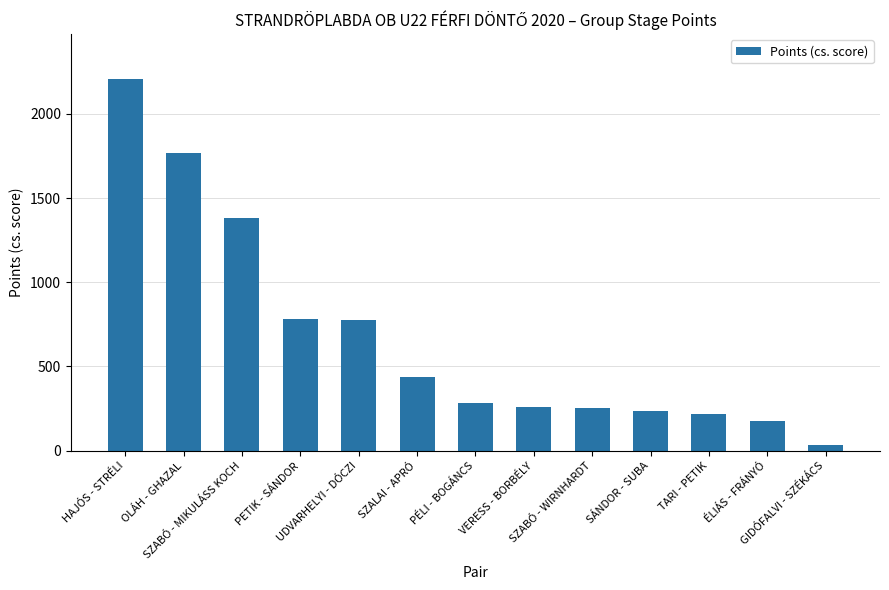

Does the chart contain stacked bars?

No